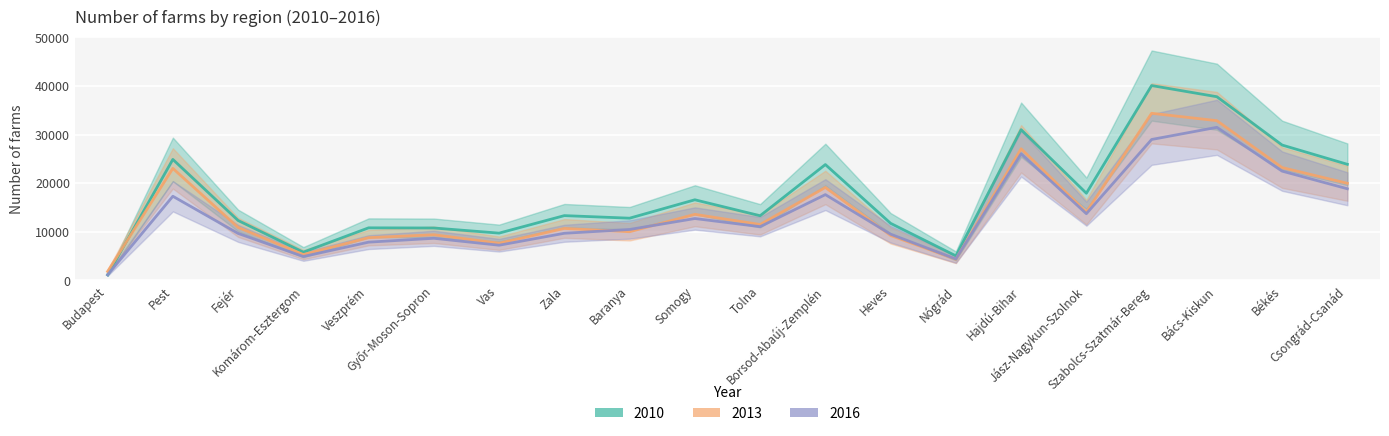

How many intersections are there between 2013 and 2016?

4